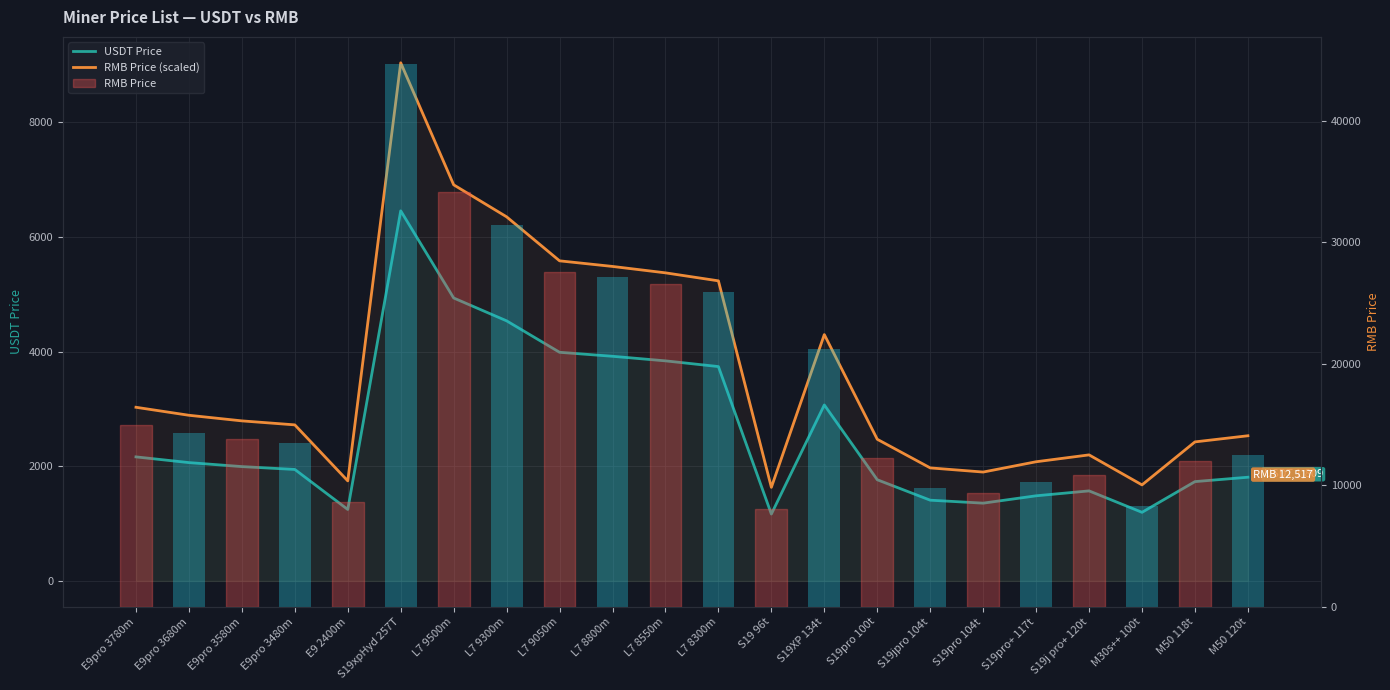

What is the minimum value for USDT Price?

1166.1